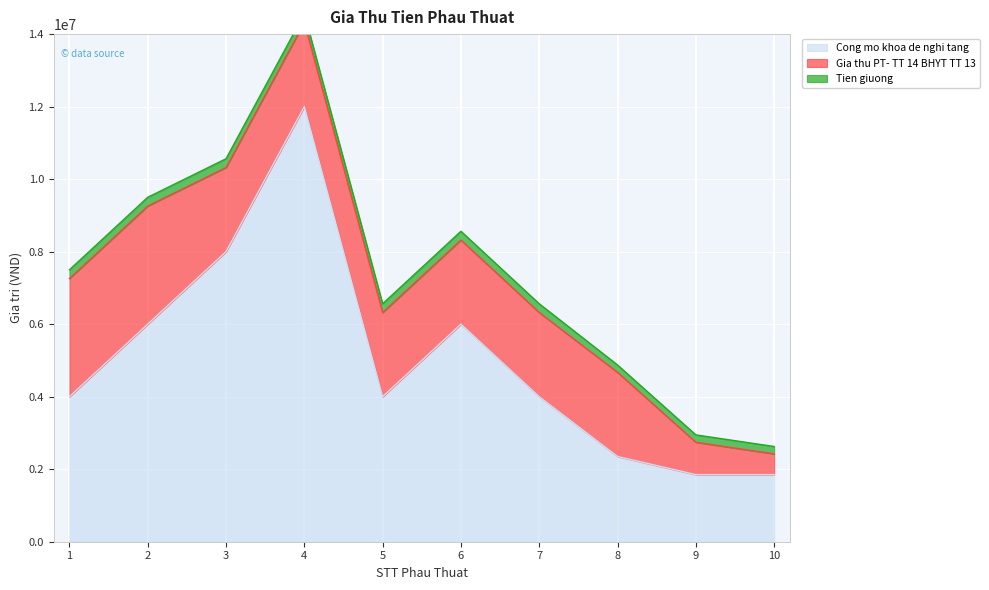

What is the difference between the Cong mo khoa de nghi tang values at 10 and 3?

6150000